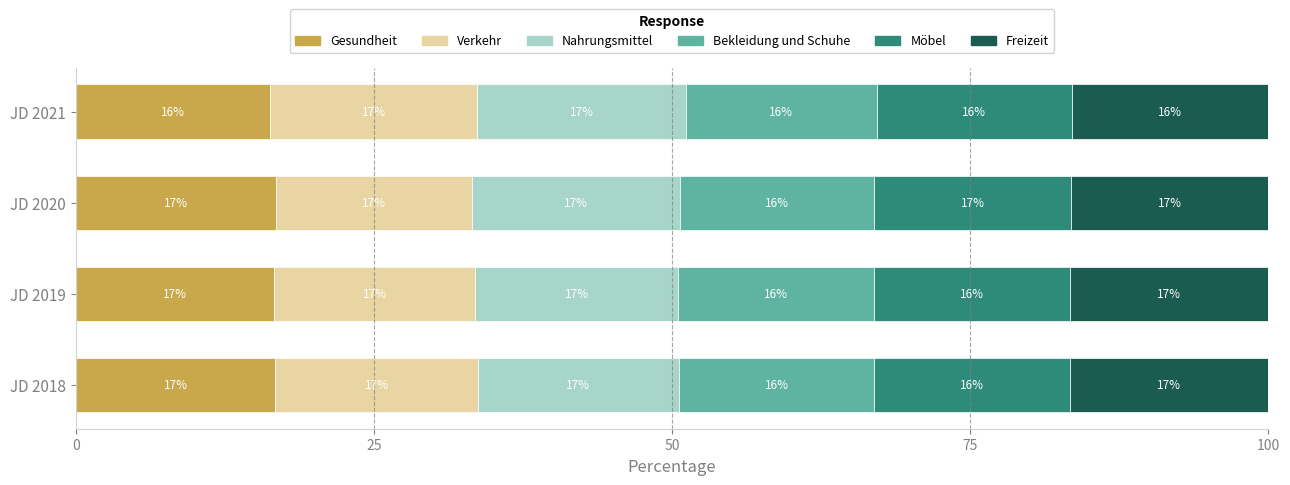

What is the minimum value for Gesundheit?

16.3